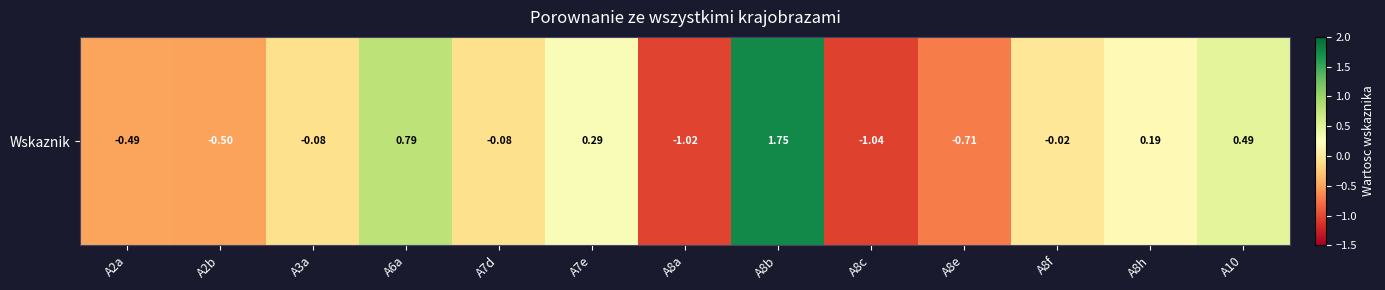

True or false: the data shows -0.9 at A2b.

False